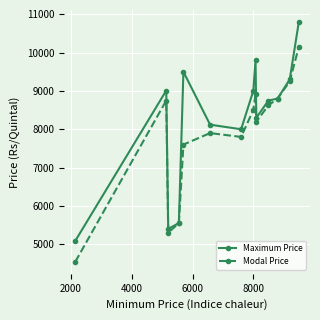

Which series has the widest spread of values?

Maximum Price